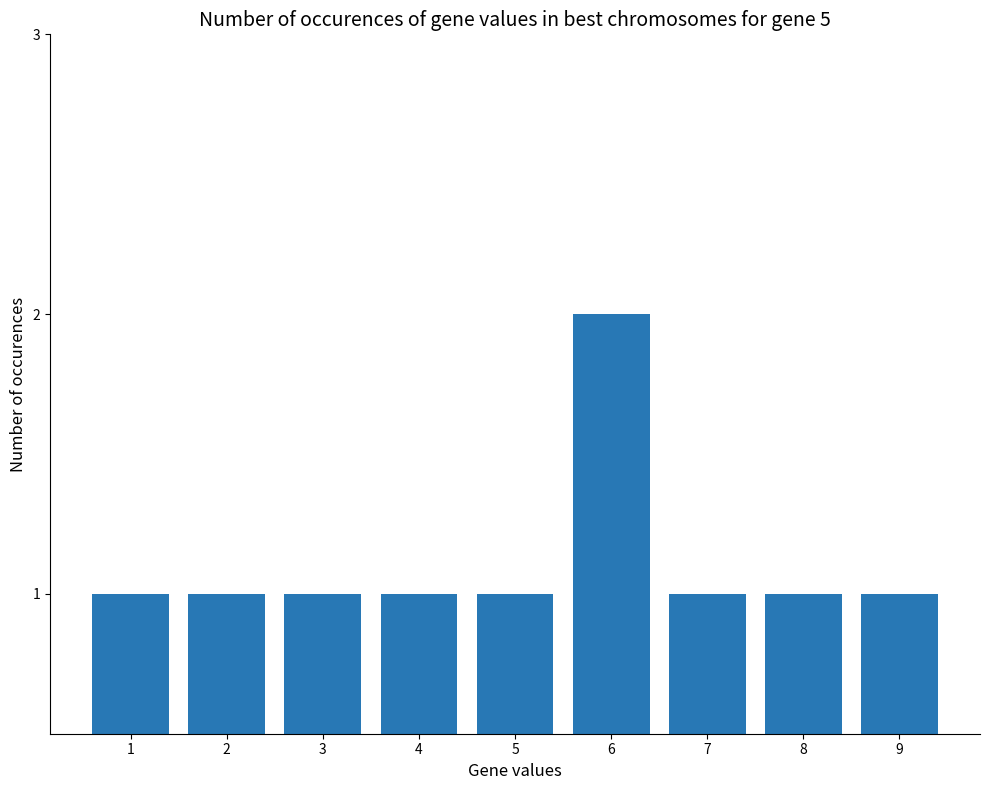

What is the value of the 6th bar from the left?

2